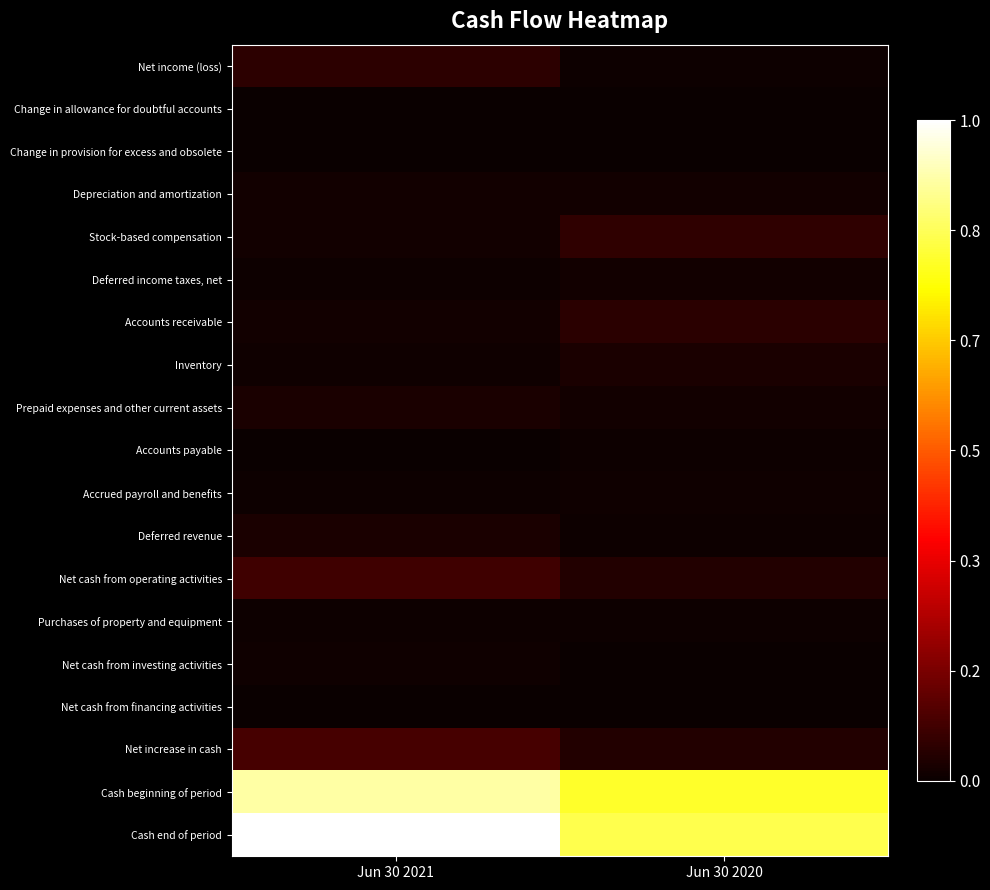

Reading left to right, what are all the values shown in this chart?

Net income (loss): Jun 30 2021=0.1	Jun 30 2020=0.0
Change in allowance for doubtful accounts: Jun 30 2021=0.0	Jun 30 2020=0.0
Change in provision for excess and obsolete: Jun 30 2021=0.0	Jun 30 2020=0.0
Depreciation and amortization: Jun 30 2021=0.0	Jun 30 2020=0.0
Stock-based compensation: Jun 30 2021=0.0	Jun 30 2020=0.1
Deferred income taxes, net: Jun 30 2021=0.0	Jun 30 2020=0.0
Accounts receivable: Jun 30 2021=0.0	Jun 30 2020=0.0
Inventory: Jun 30 2021=0.0	Jun 30 2020=0.0
Prepaid expenses and other current assets: Jun 30 2021=0.0	Jun 30 2020=0.0
Accounts payable: Jun 30 2021=0.0	Jun 30 2020=0.0
Accrued payroll and benefits: Jun 30 2021=0.0	Jun 30 2020=0.0
Deferred revenue: Jun 30 2021=0.0	Jun 30 2020=0.0
Net cash from operating activities: Jun 30 2021=0.1	Jun 30 2020=0.0
Purchases of property and equipment: Jun 30 2021=0.0	Jun 30 2020=0.0
Net cash from investing activities: Jun 30 2021=0.0	Jun 30 2020=0.0
Net cash from financing activities: Jun 30 2021=0.0	Jun 30 2020=0.0
Net increase in cash: Jun 30 2021=0.1	Jun 30 2020=0.0
Cash beginning of period: Jun 30 2021=0.9	Jun 30 2020=0.8
Cash end of period: Jun 30 2021=1.0	Jun 30 2020=0.8